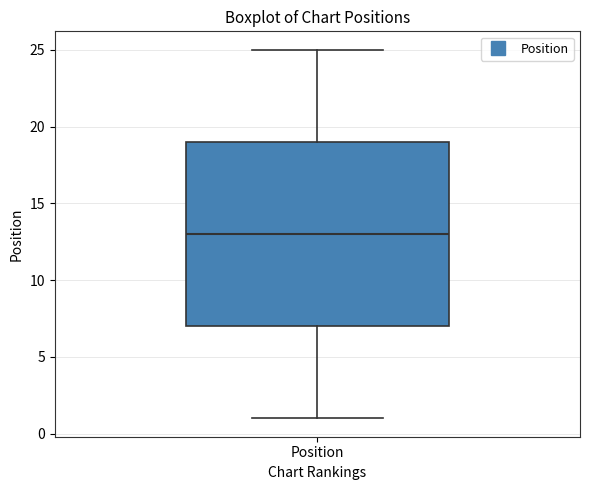

Transcribe this box plot: give where the median line is, the range the box spans, and where the two whiskers end, as read against the y-axis. The values are not printed on the chart, so give them approximately, as read against the axis.

median 13, box 7 to 19, whiskers 1 to 25